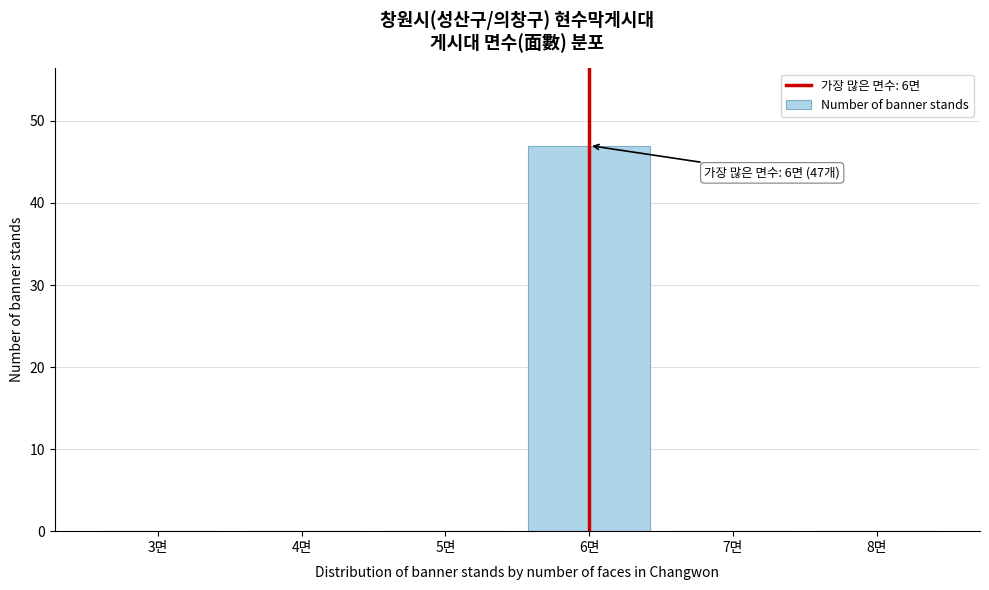

Reading right to left, extract all data points from this chart.

8면=0	7면=0	6면=47	5면=0	4면=0	3면=0